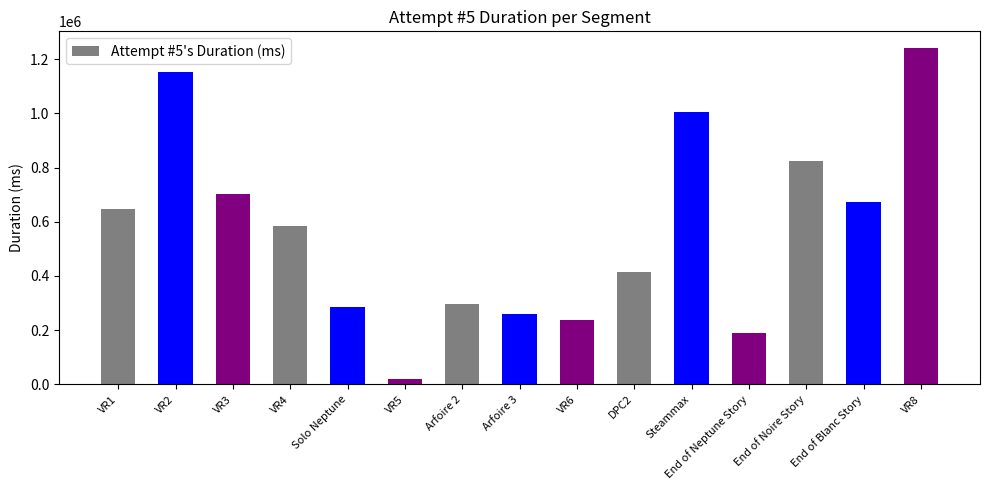

What is the average value?

569242